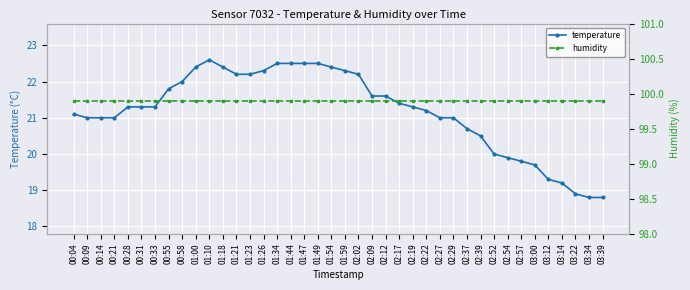

What are all the series names shown in the legend?

temperature, humidity